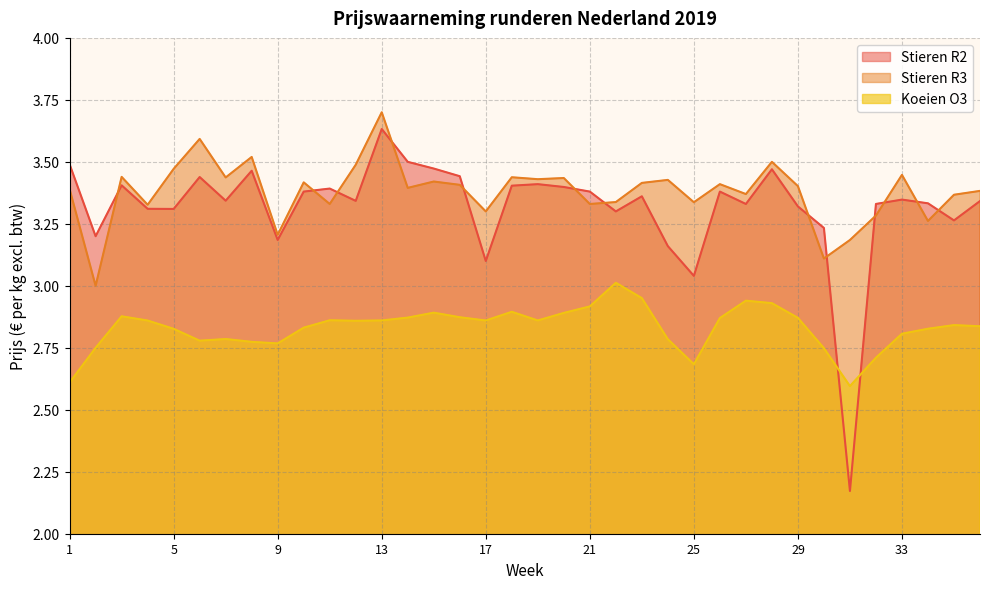

Where is Koeien O3 nearest to the value 2?

31